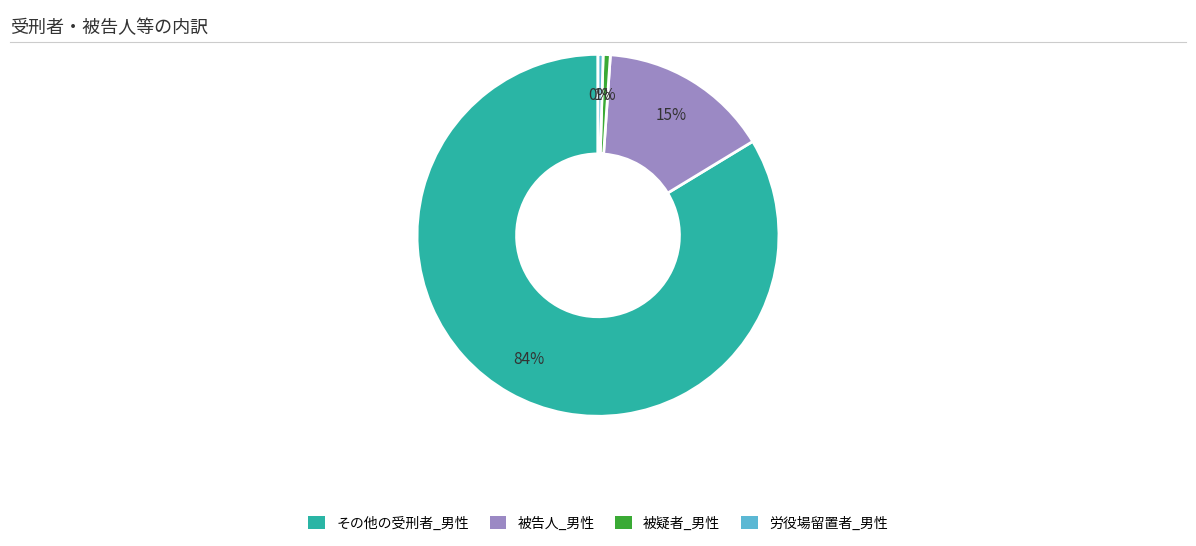

How many segments does this pie chart have?

4